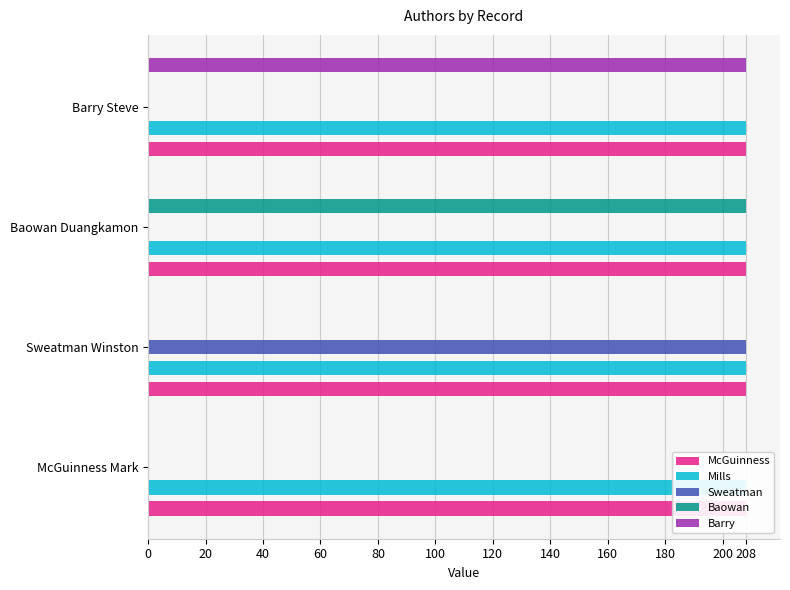

Is it true that Baowan equals 208.0 at Baowan Duangkamon?

True